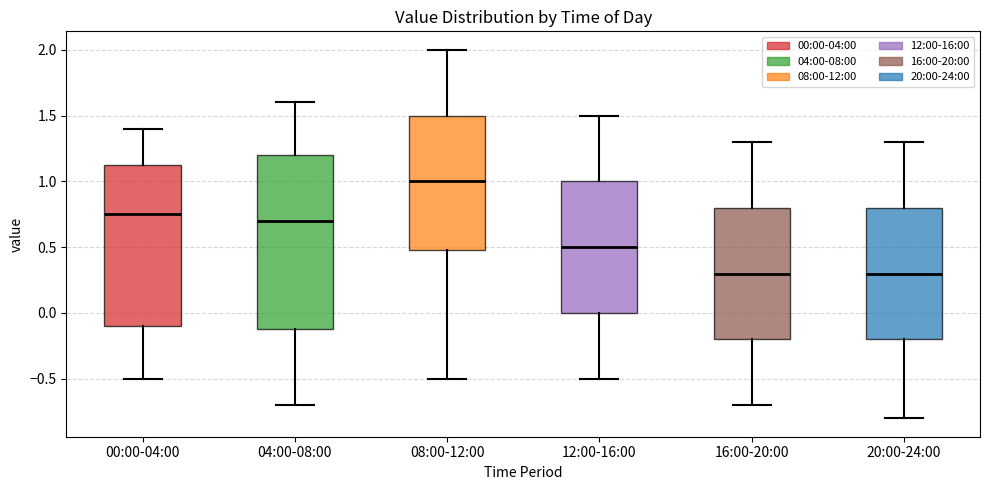

Which box's median line is the highest?

08:00-12:00